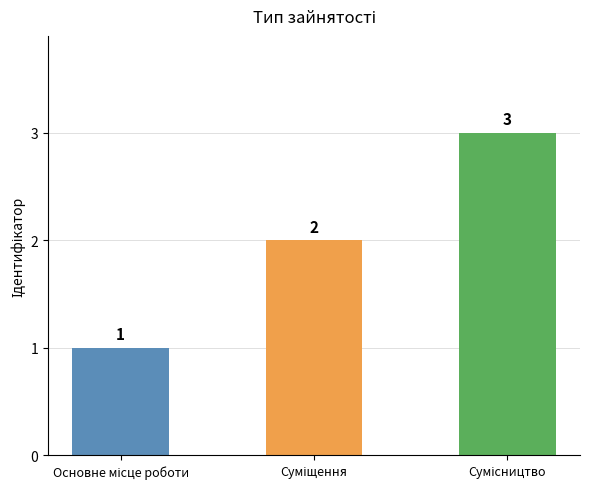

How many values are below 2?

1